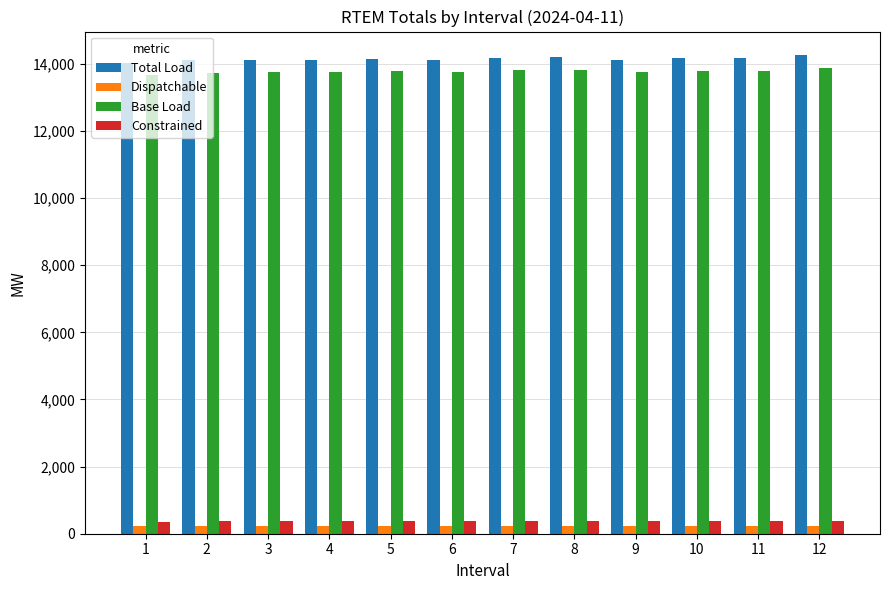

What is the maximum value shown in the chart?

14246.2